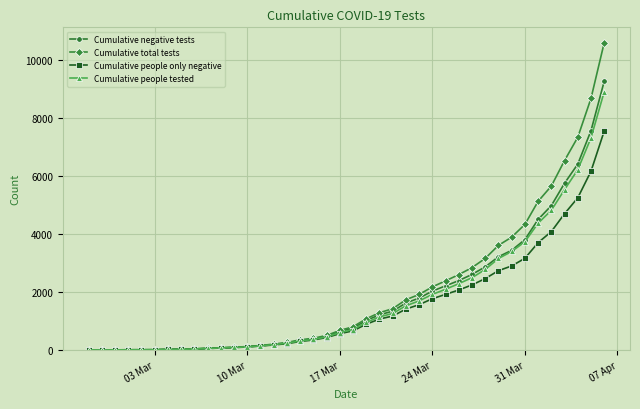

What is the maximum value shown in the chart?

10612